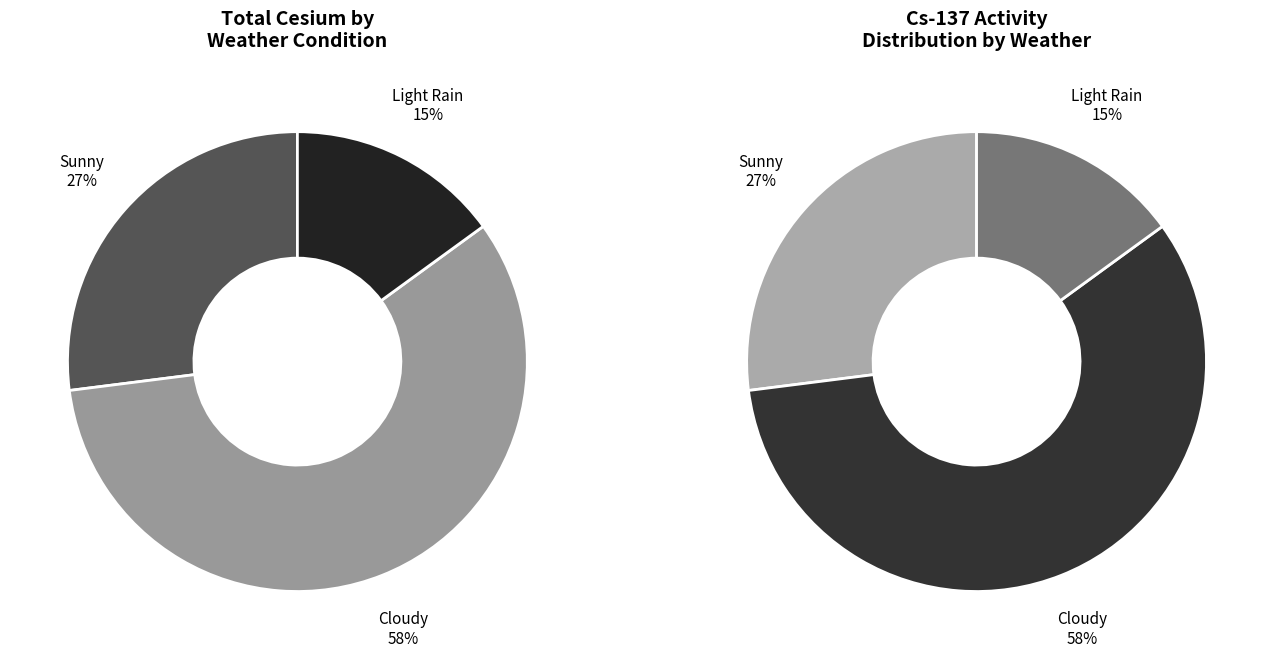

To the nearest percent, what percentage of the pie is Sunny?

27%